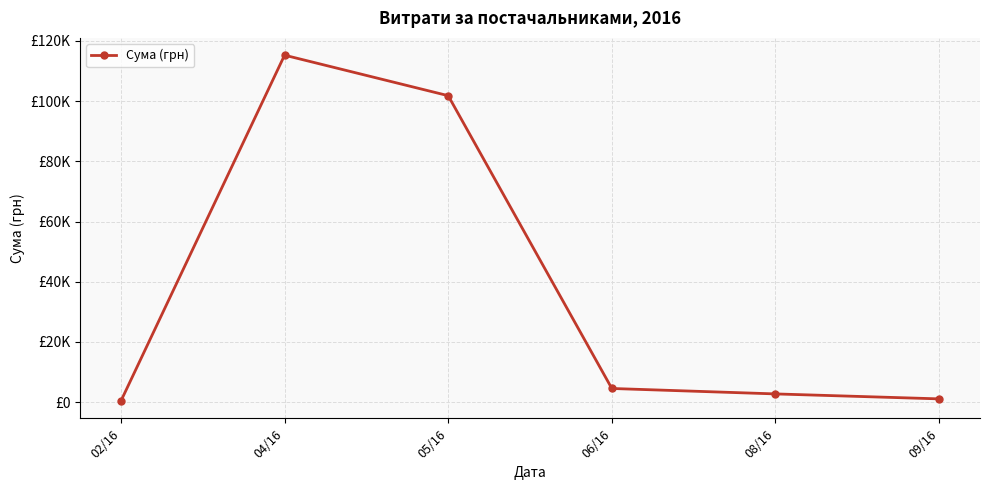

What is the sum of all values?

225728.6